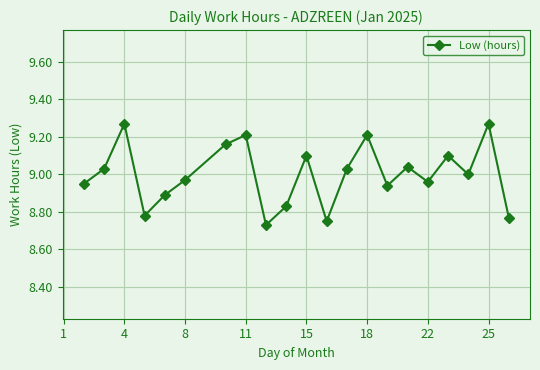

How many data points are less than 9?

10